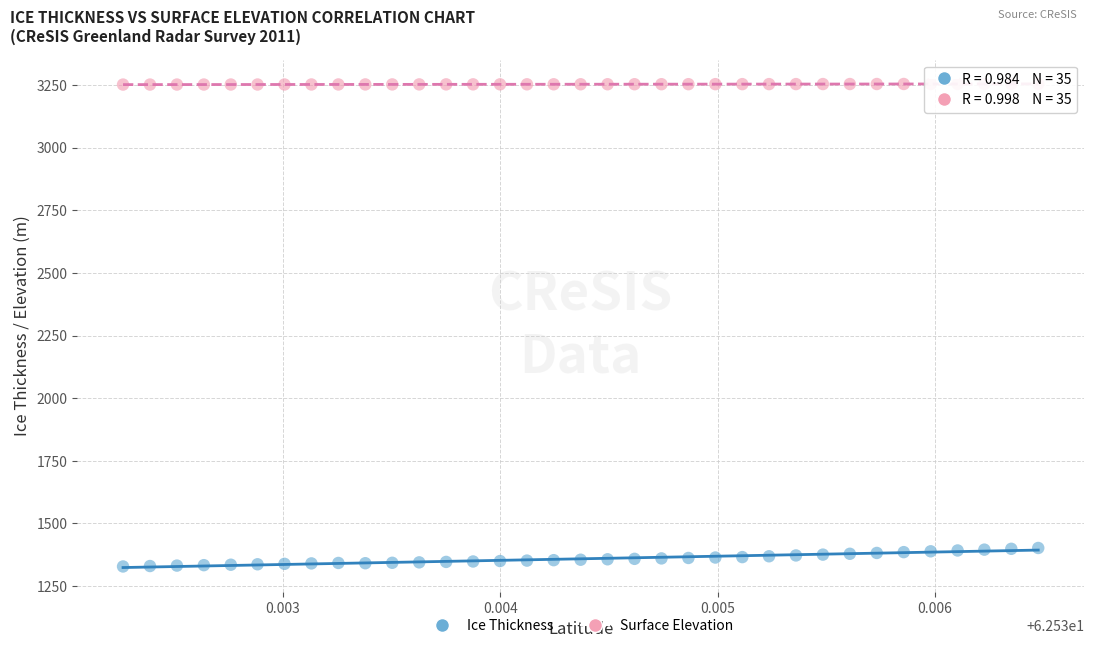

Across all data points, what is the range of Y values (max minus min)?

1926.3